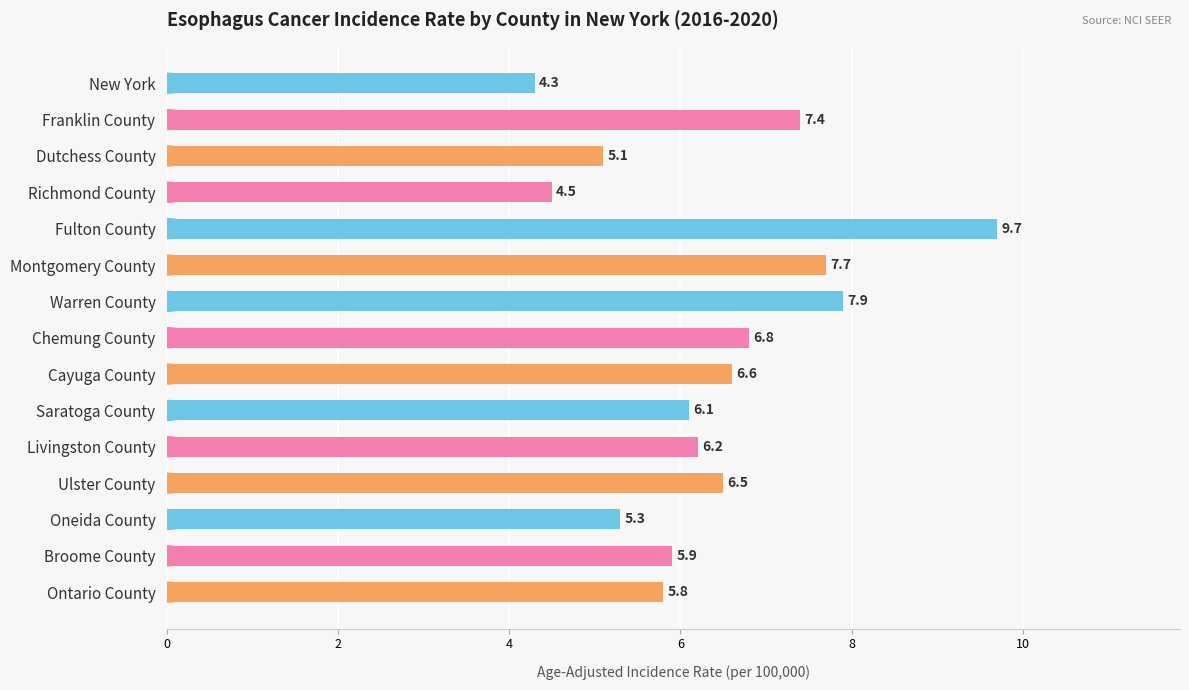

What is the average value?

6.4